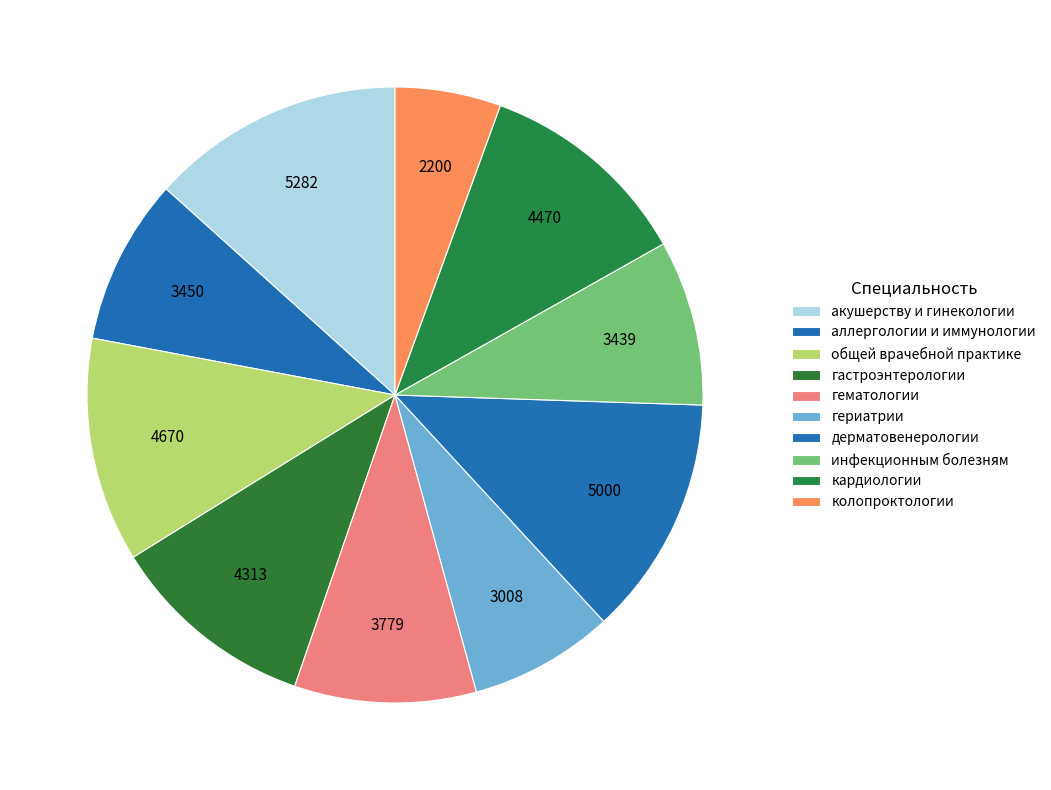

How many slices are in this pie chart?

10